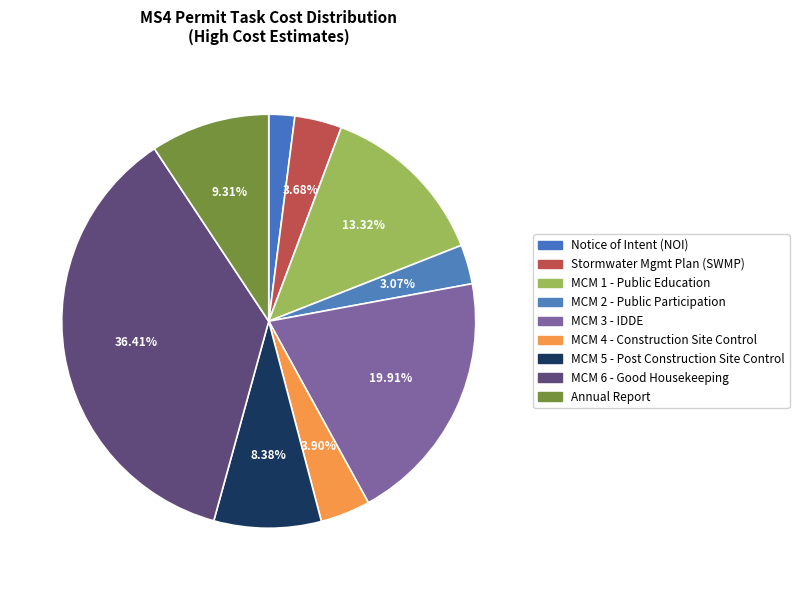

Does Stormwater Mgmt Plan (SWMP) represent more than half of the total?

No